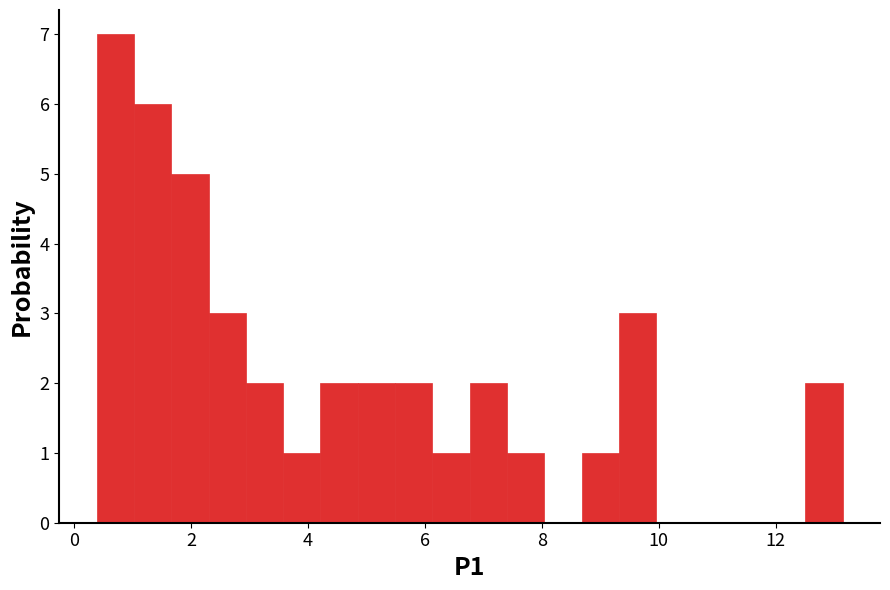

Read against the x-axis, roughly where is the centre of the tallest bar?

0.6